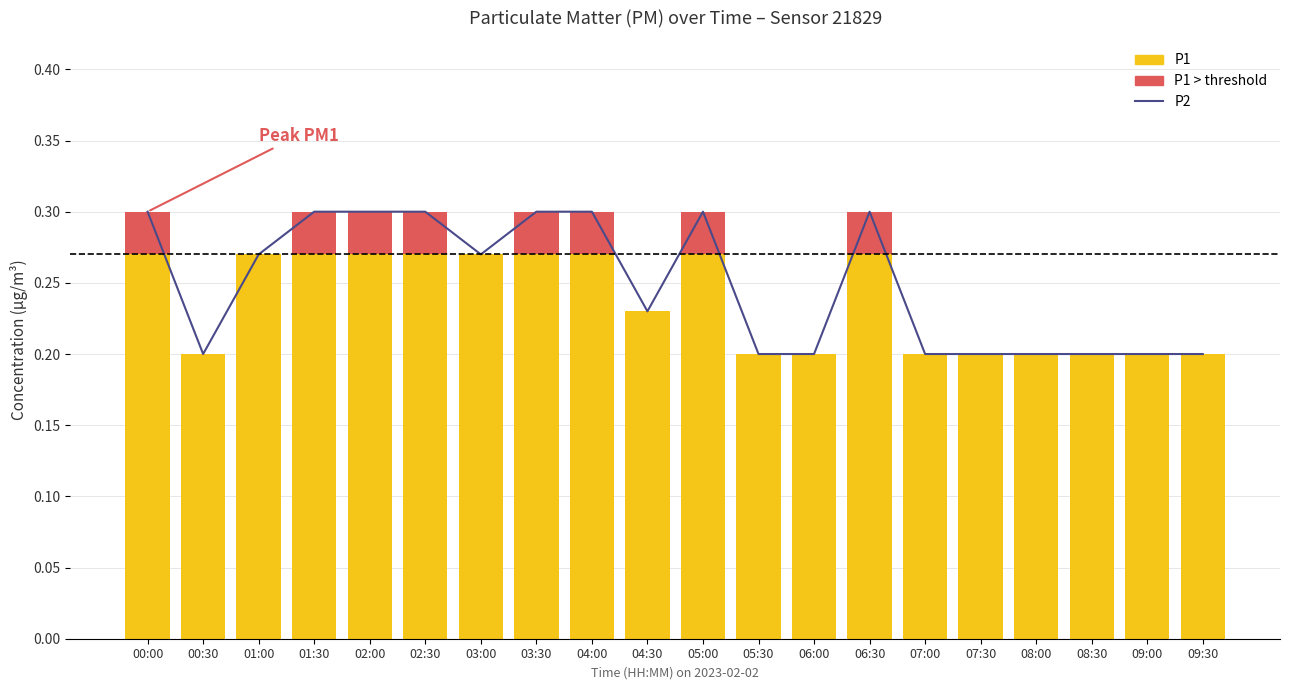

What is the highest value of the P2 series?

0.3